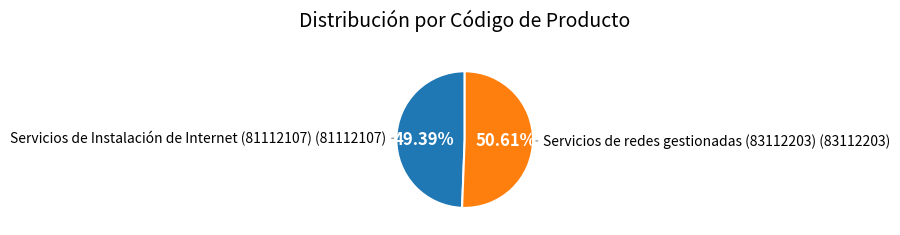

Is there a majority slice in this chart?

Yes